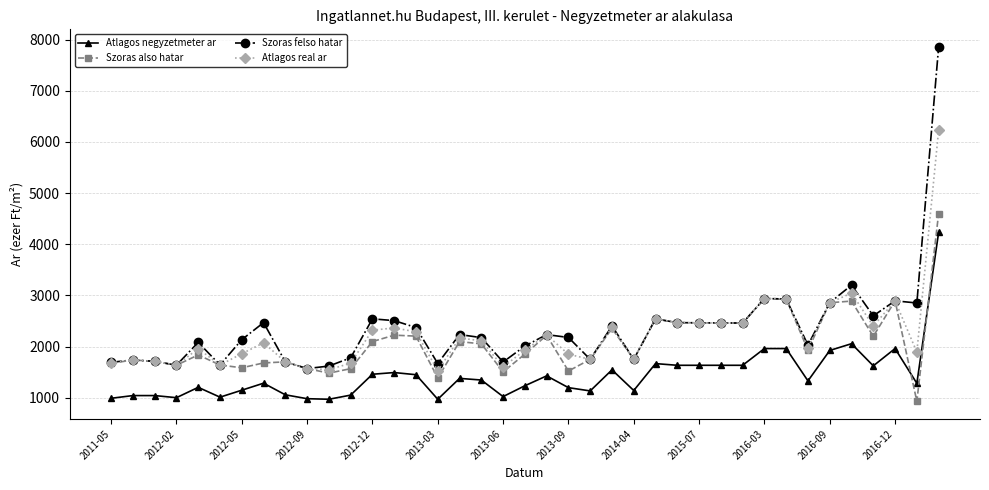

Rank the series by their maximum value, from highest to lowest.

Szoras felso hatar, Atlagos real ar, Szoras also hatar, Atlagos negyzetmeter ar